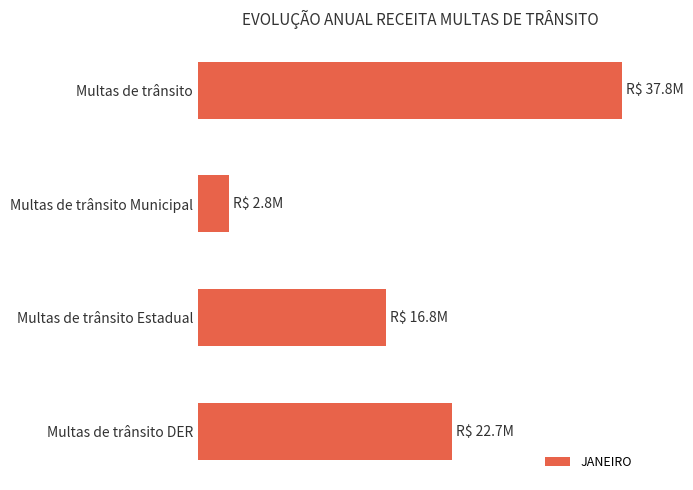

List the labels in order of value, largest first.

Multas de trânsito, Multas de trânsito DER, Multas de trânsito Estadual, Multas de trânsito Municipal